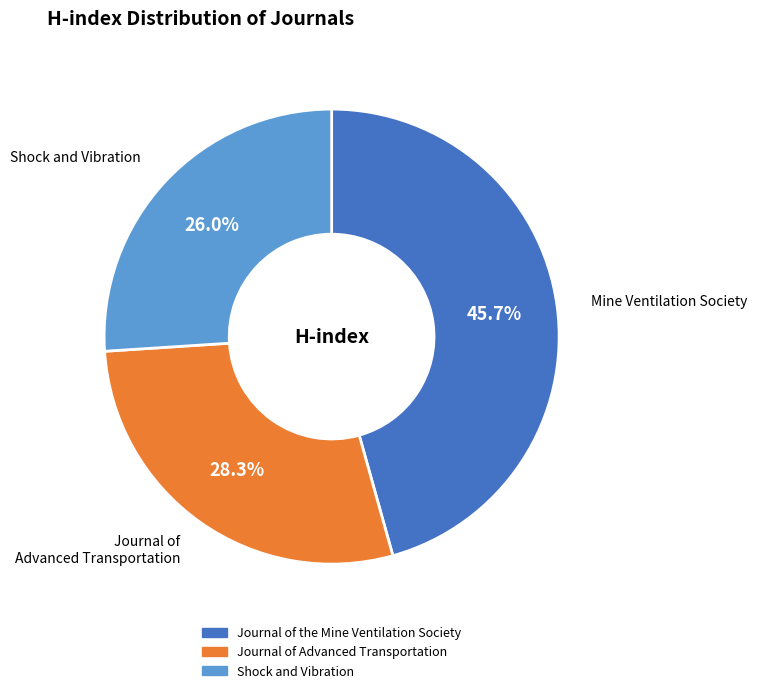

Is Journal of the Mine Ventilation Society the majority of the pie?

No